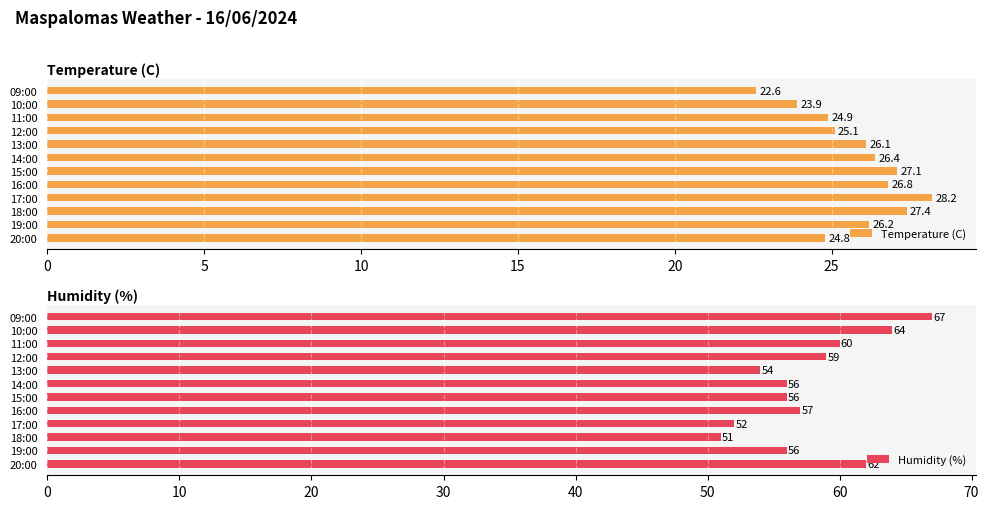

What value does the Temperature (C) series have at 18:00?

27.4